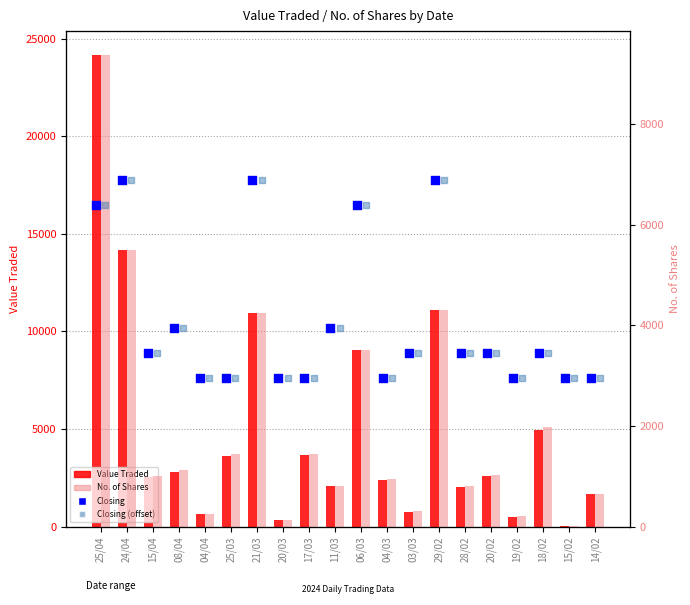

What is the total value across all series at 20/02?

3624.0